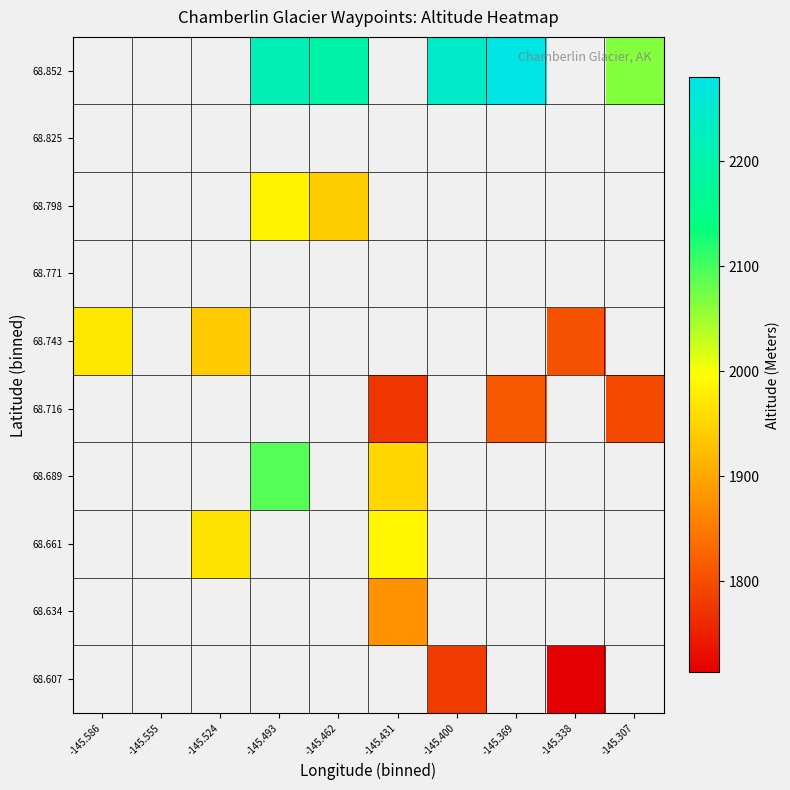

Which has a higher value, -145.493 or -145.400?

-145.400